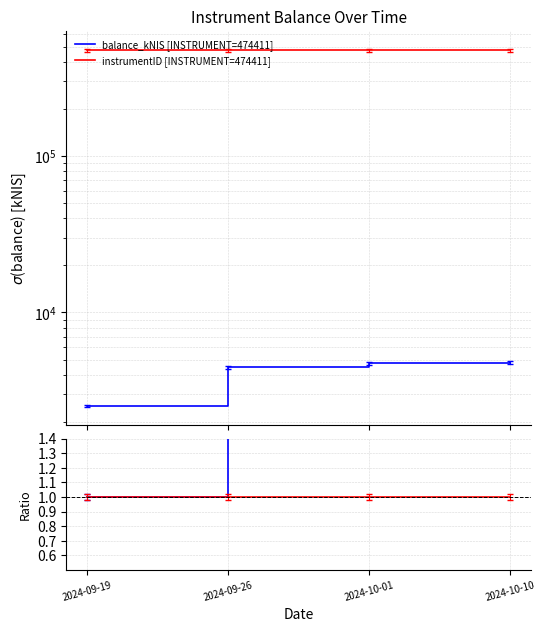

Which has a higher value, 2024-10-10 or 2024-09-19?

2024-10-10